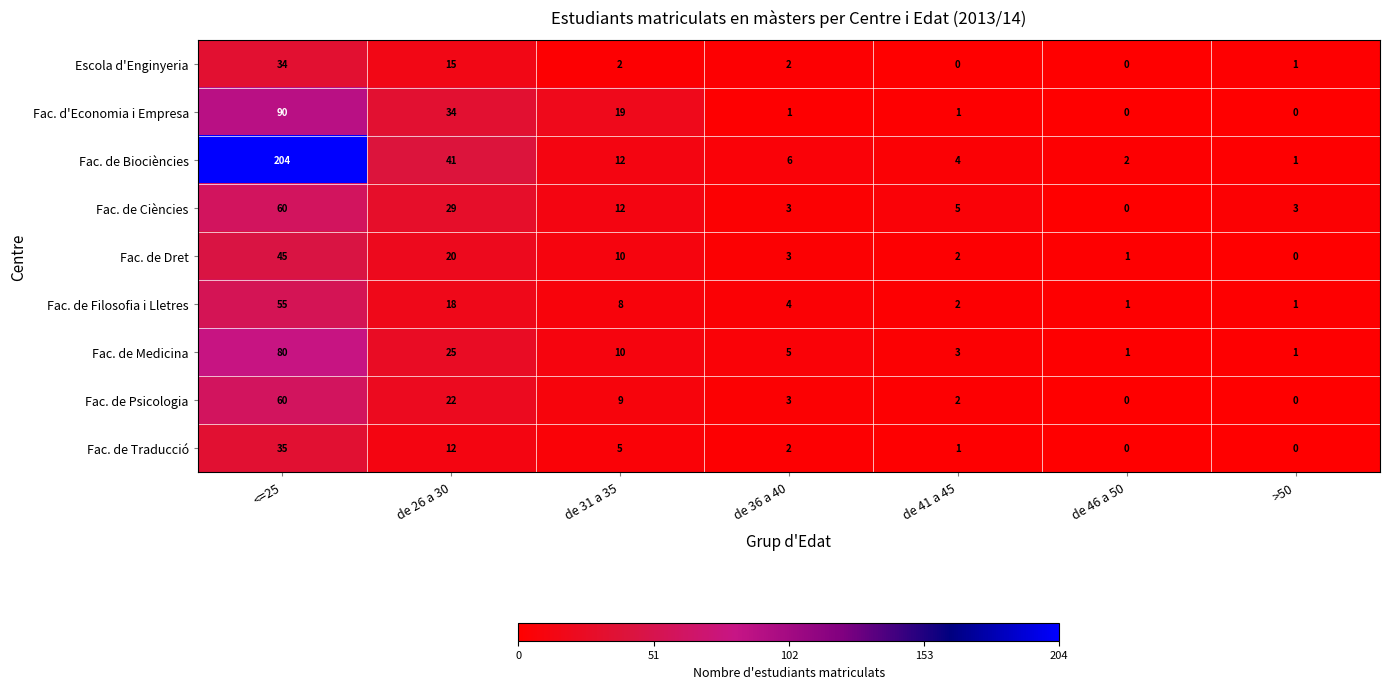

Count the number of data series in this chart.

9